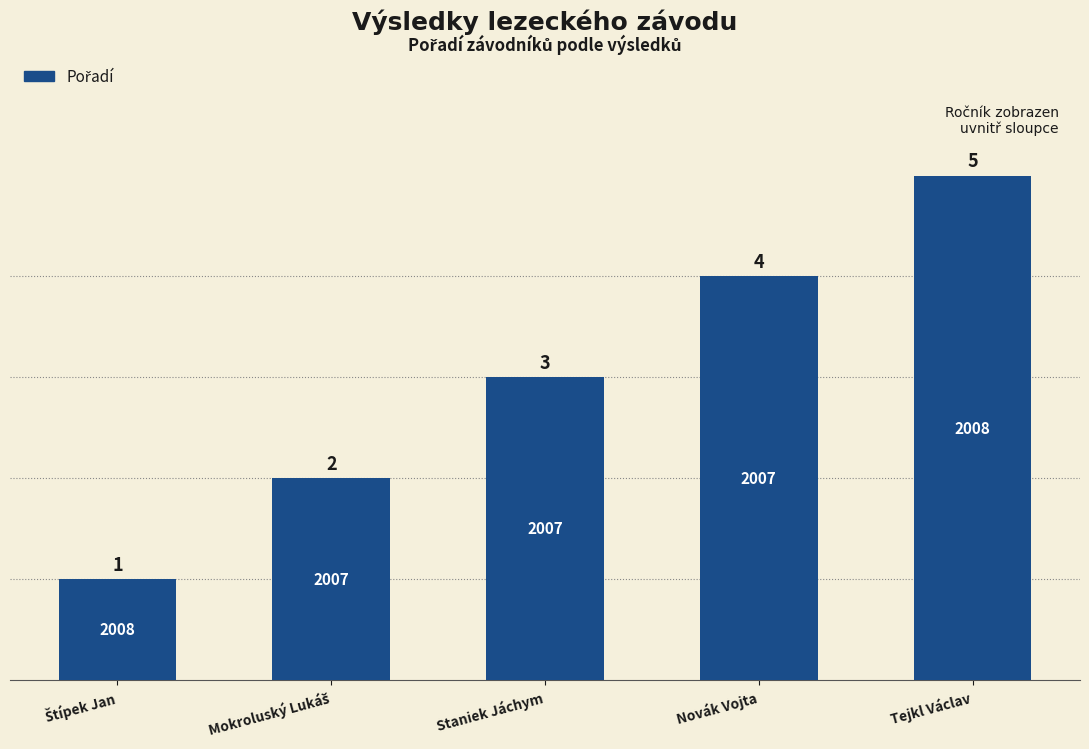

How many bars are there in total?

5